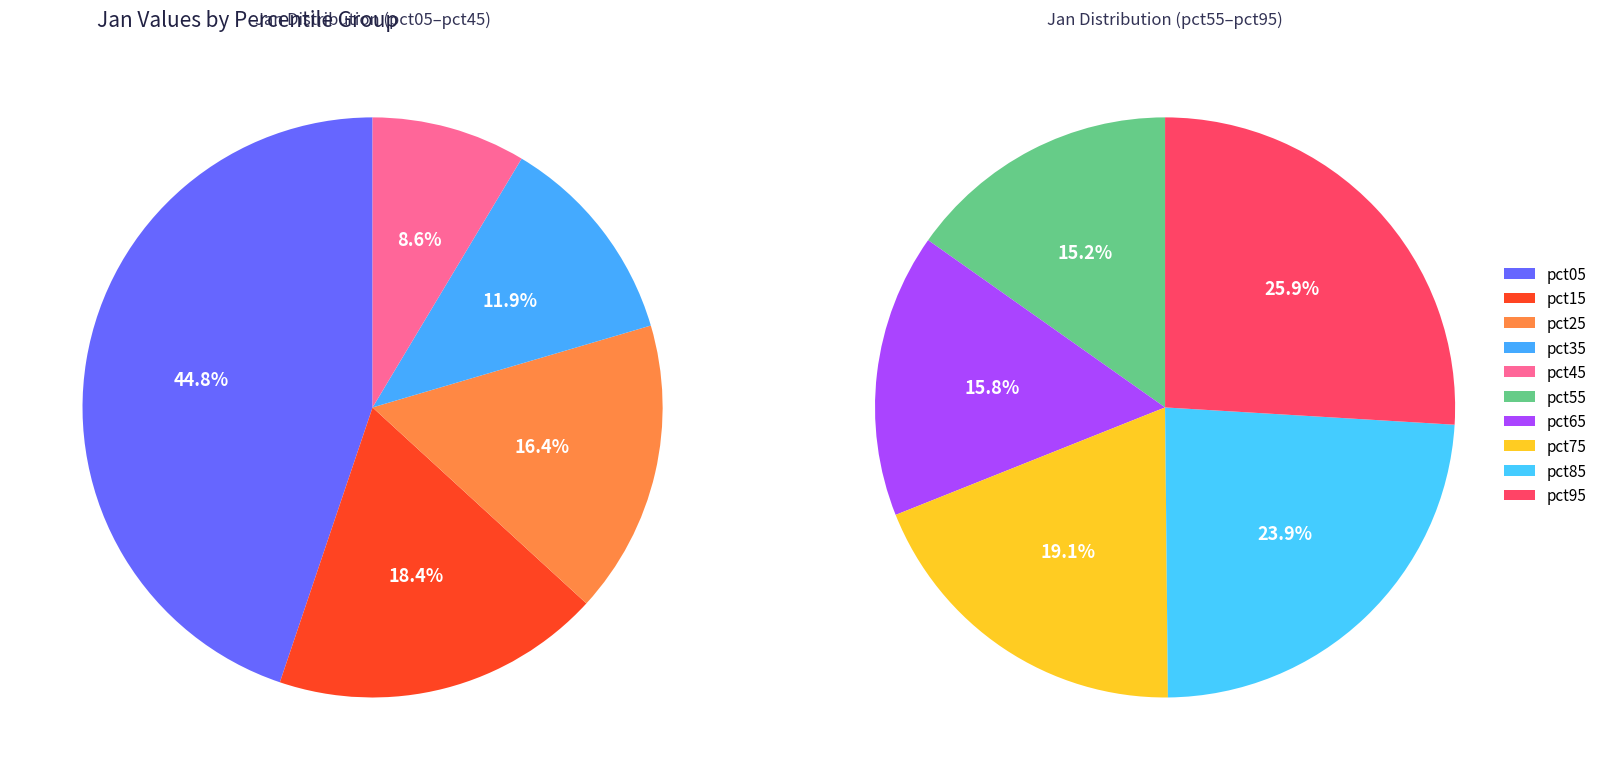

Is the sum of pct05 and pct15 greater than half?

No